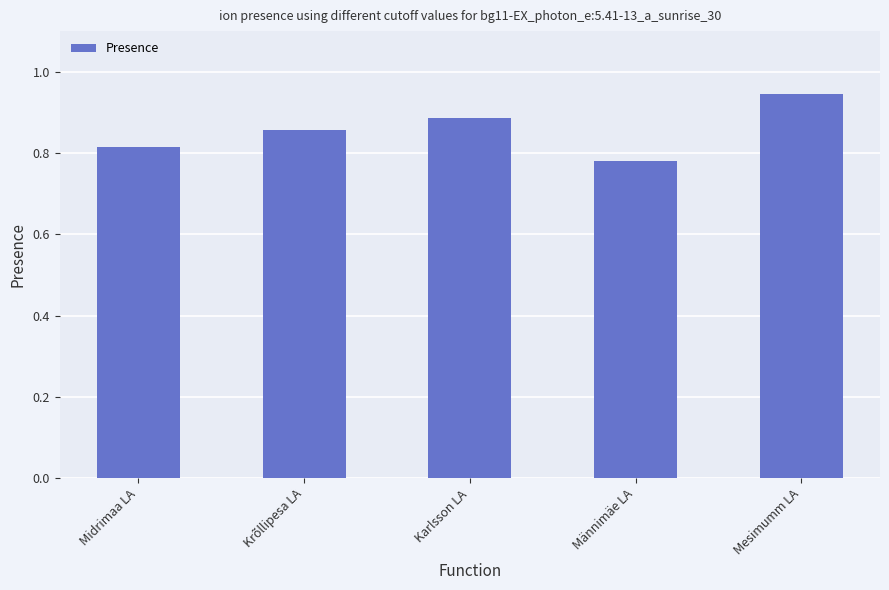

What is the change in value from Midrimaa LA to Karlsson LA?

+0.1